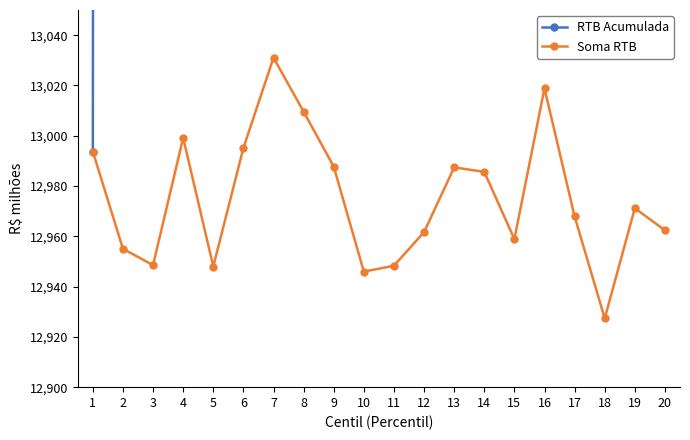

True or false: Soma RTB and RTB Acumulada cross at least once.

False